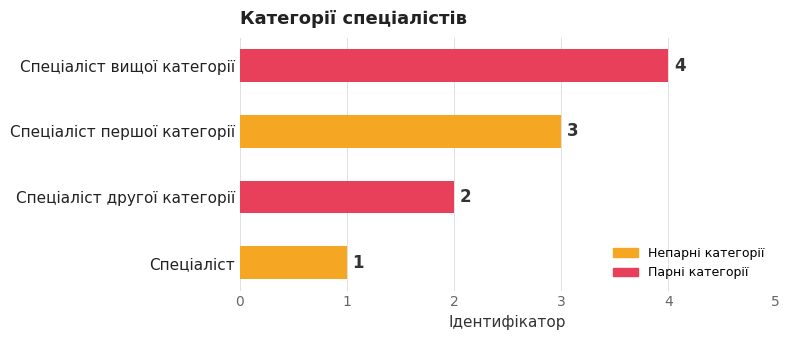

What is the maximum value shown in the chart?

4